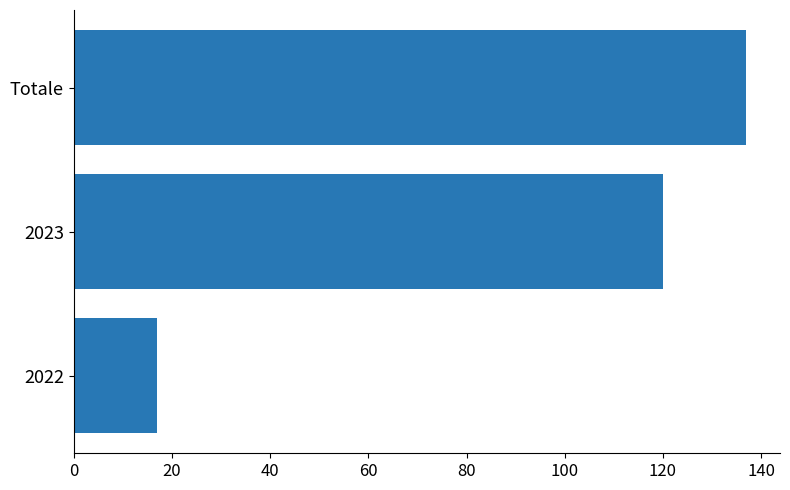

What is the average value?

91